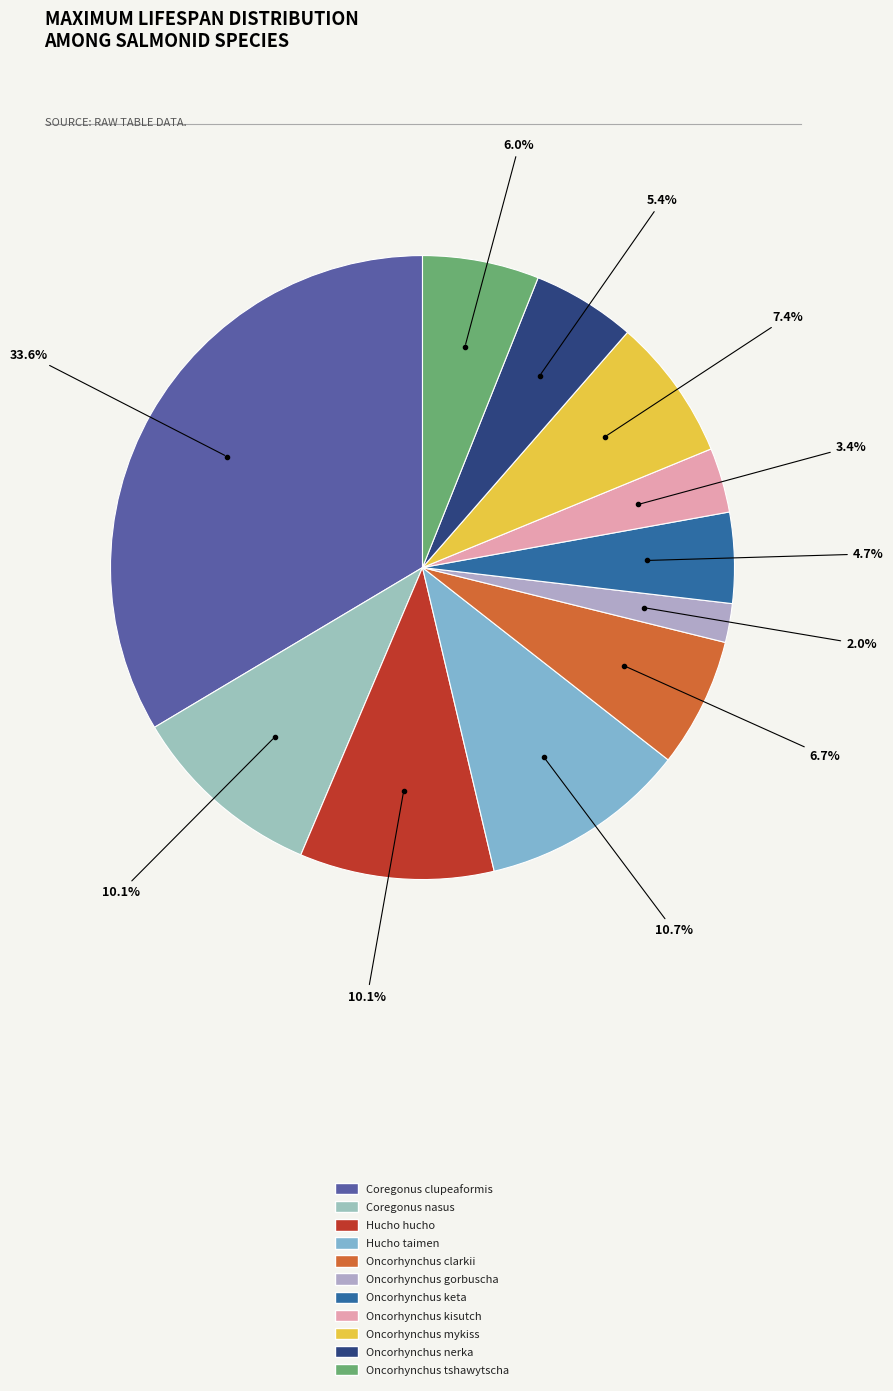

How many slices are in this pie chart?

11